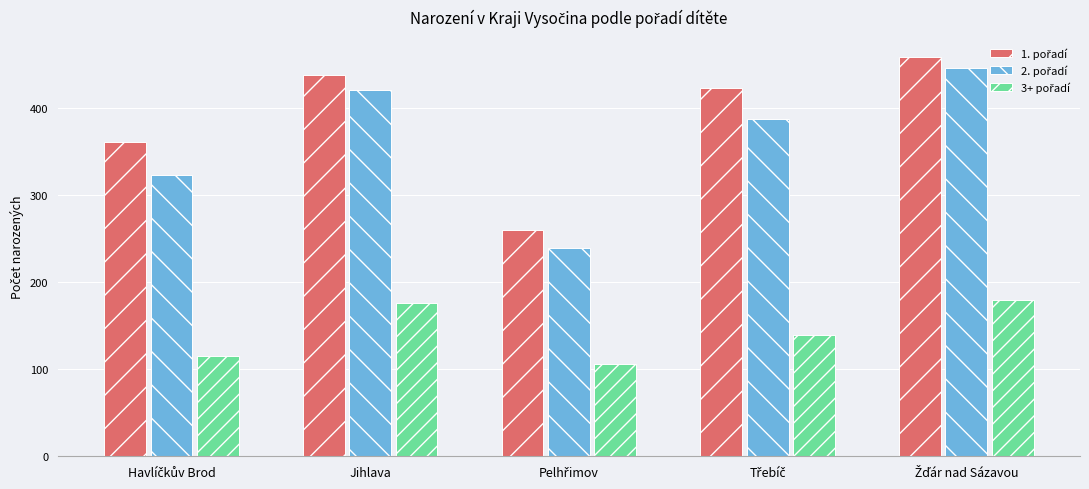

At how many categories does at least one series exceed 399?

3